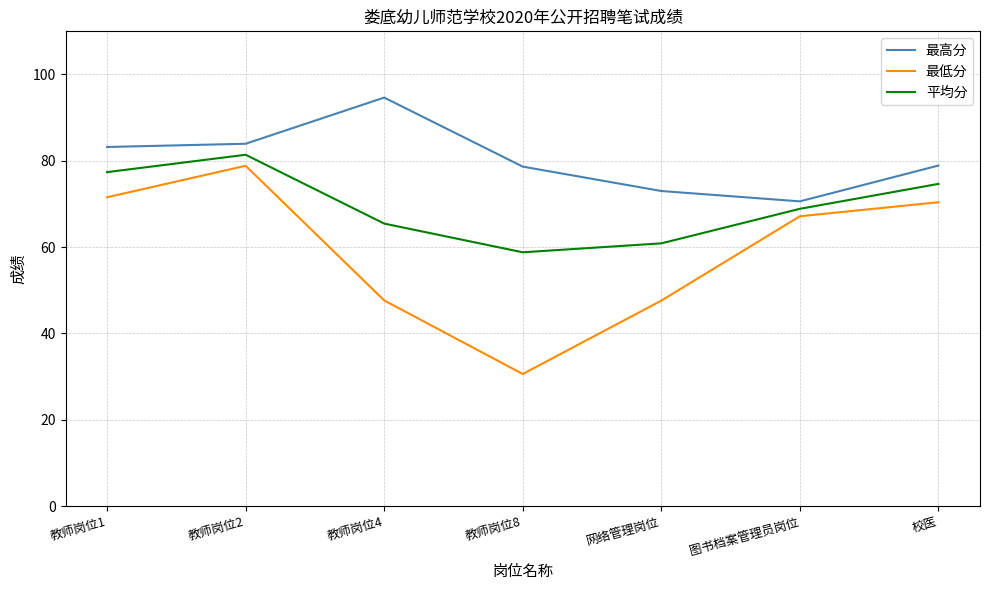

What position from the right is 校医?

1